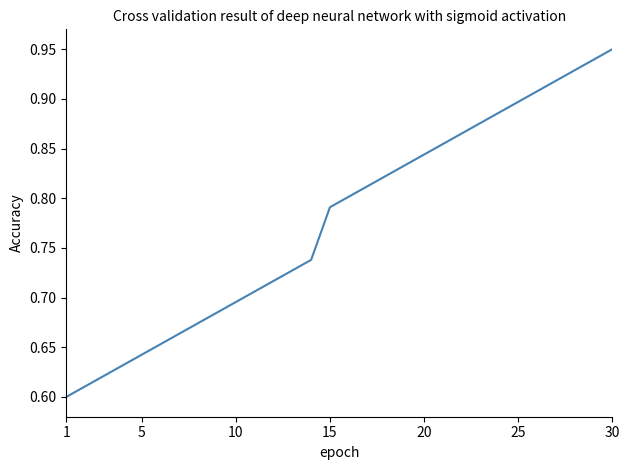

Is it true that the value at 10 is 1.2?

False